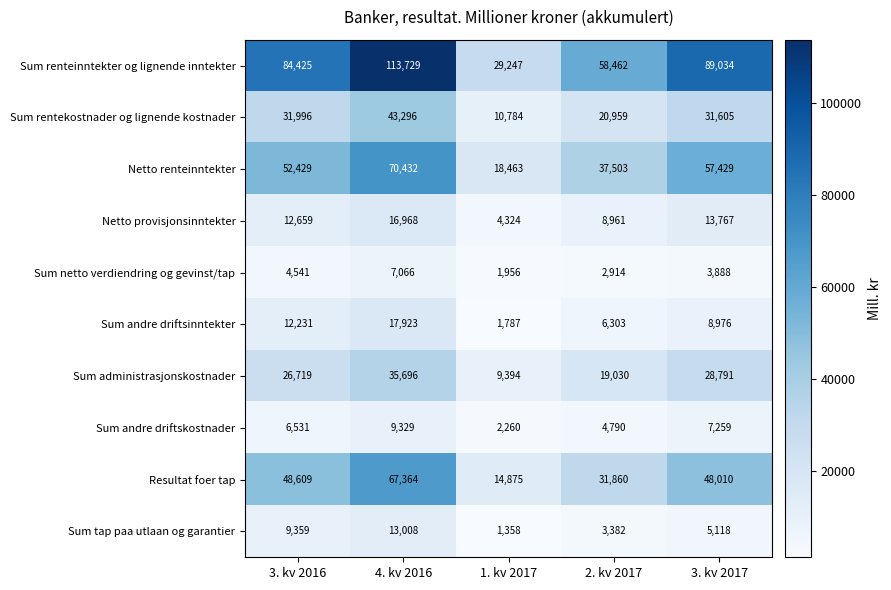

At which category is the sum across all series the highest?

4. kv 2016